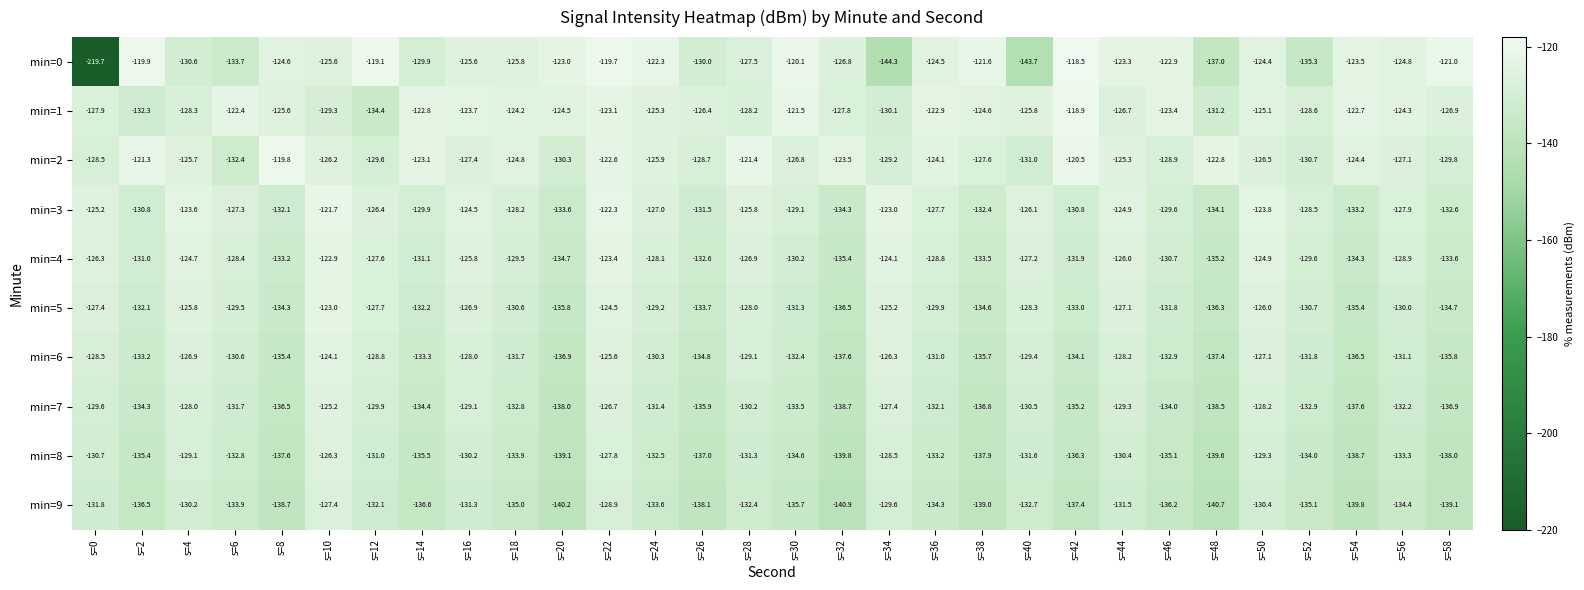

The value of min=5 at s=44 is -88.4. True or false?

False